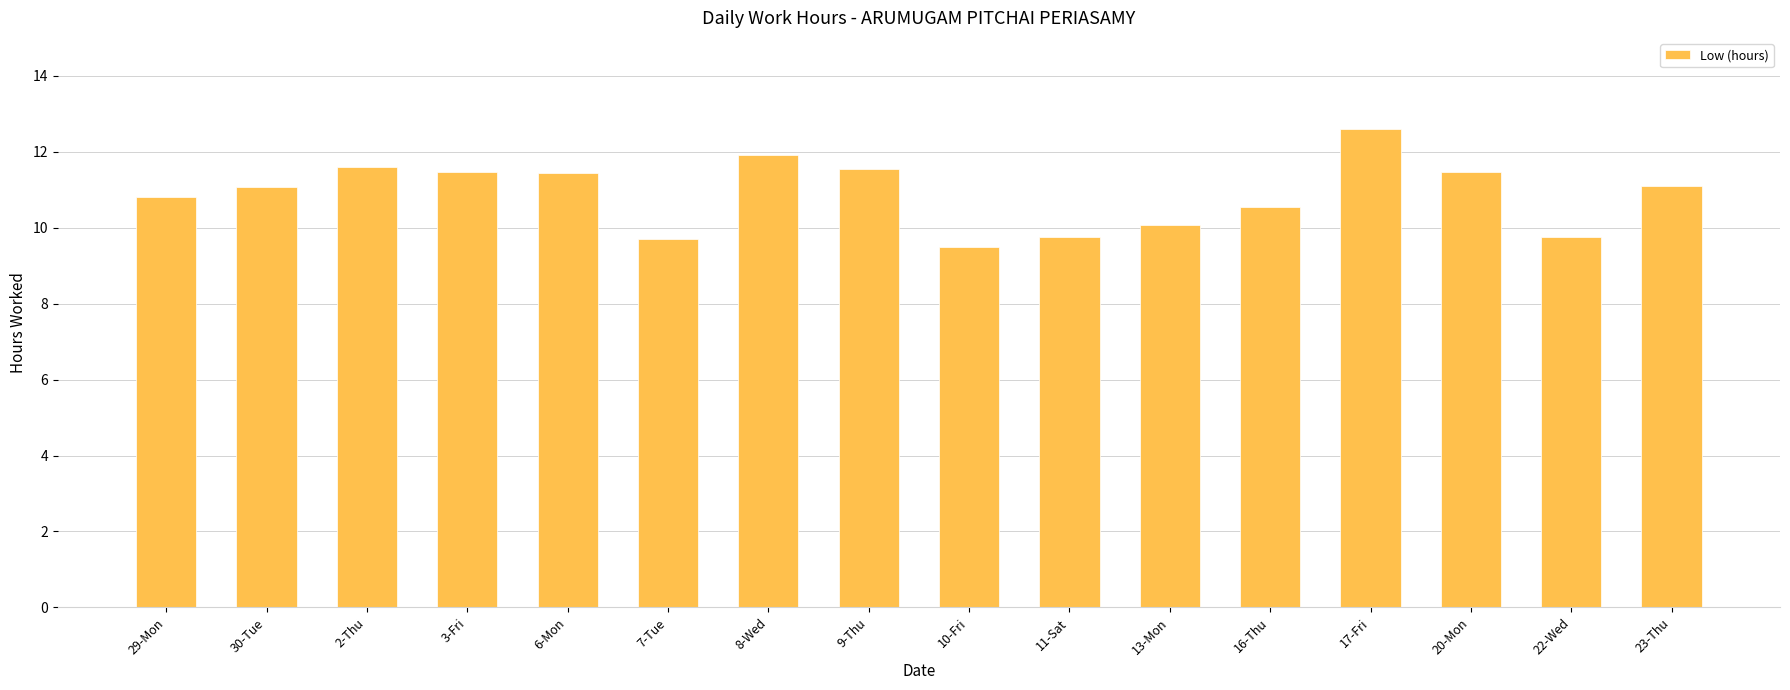

Where does the data first go above 11?

30-Tue